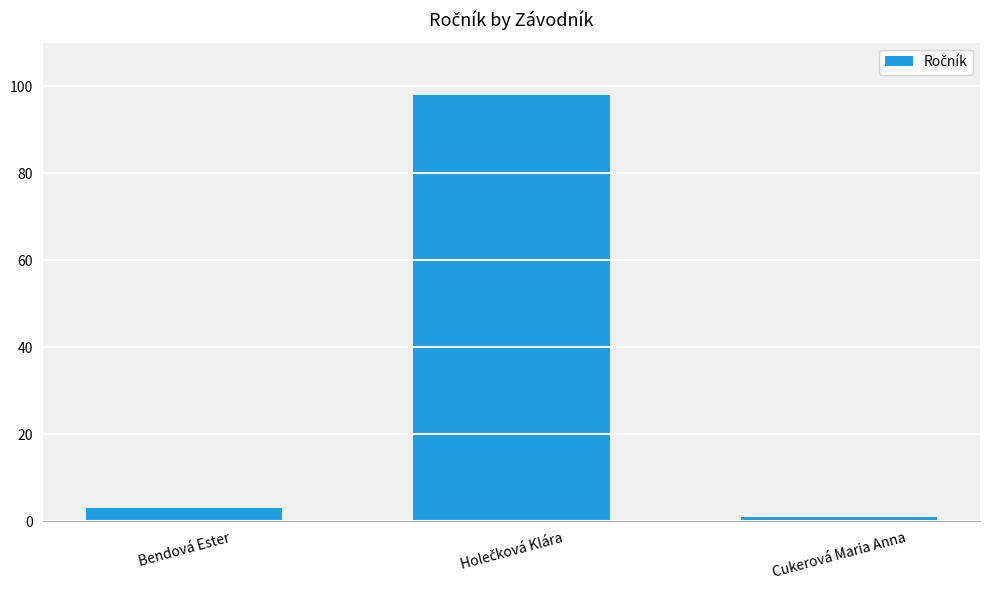

What is the label of the 1st bar from the right?

Cukerová Maria Anna